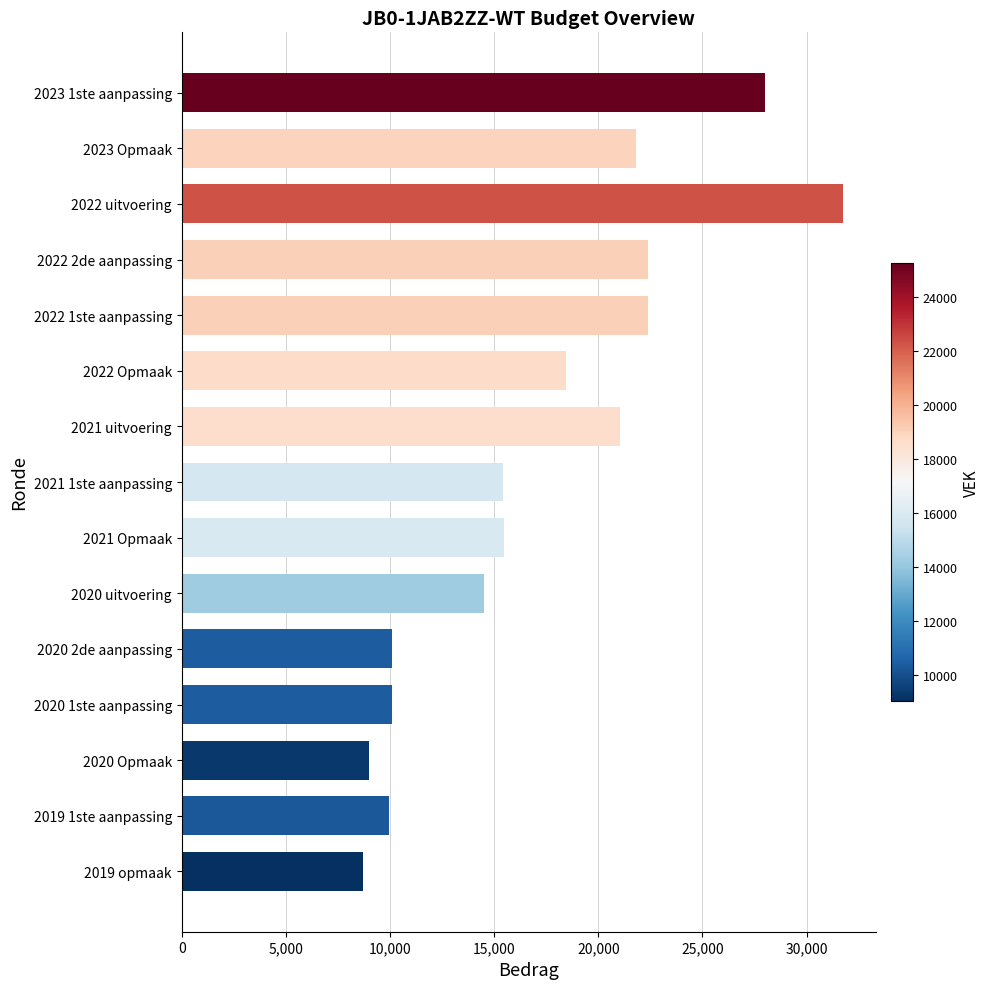

Which has a higher value, 2022 uitvoering or 2021 Opmaak?

2022 uitvoering